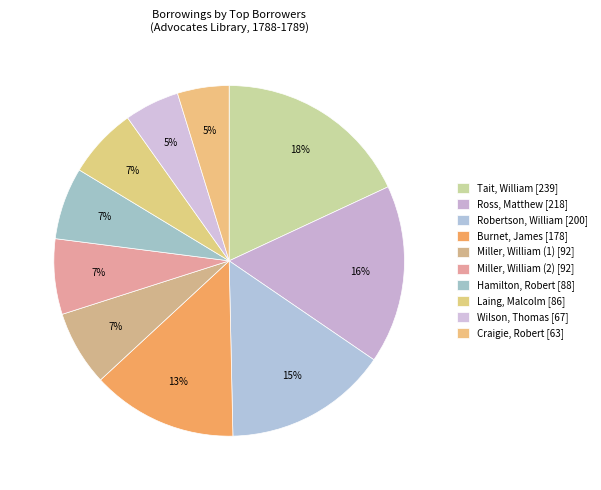

To the nearest percent, what portion does Robertson, William represent?

15%